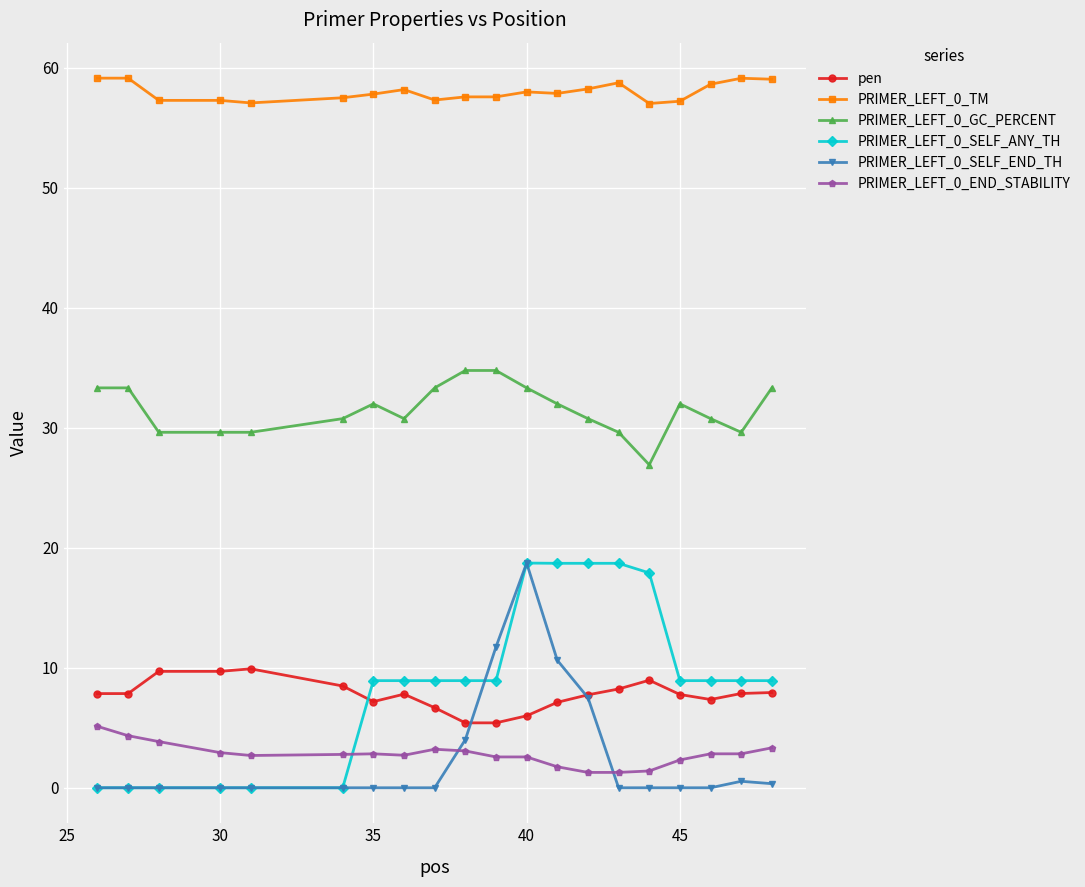

How many values in the PRIMER_LEFT_0_SELF_ANY_TH series are below 8?

6